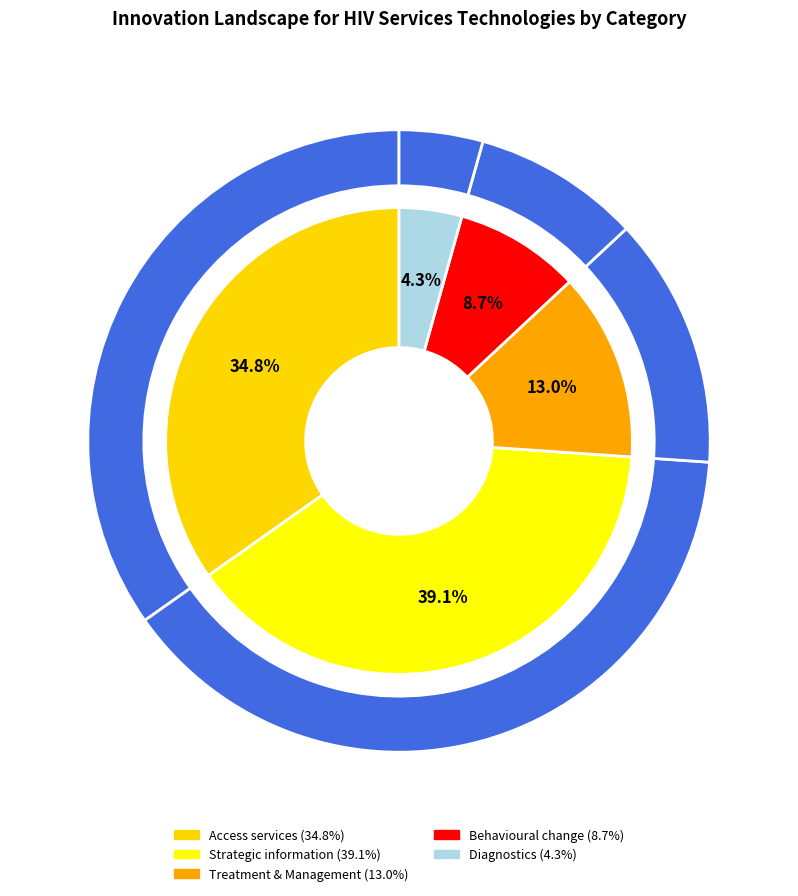

How much of the chart is everything except Access services?

65.2%